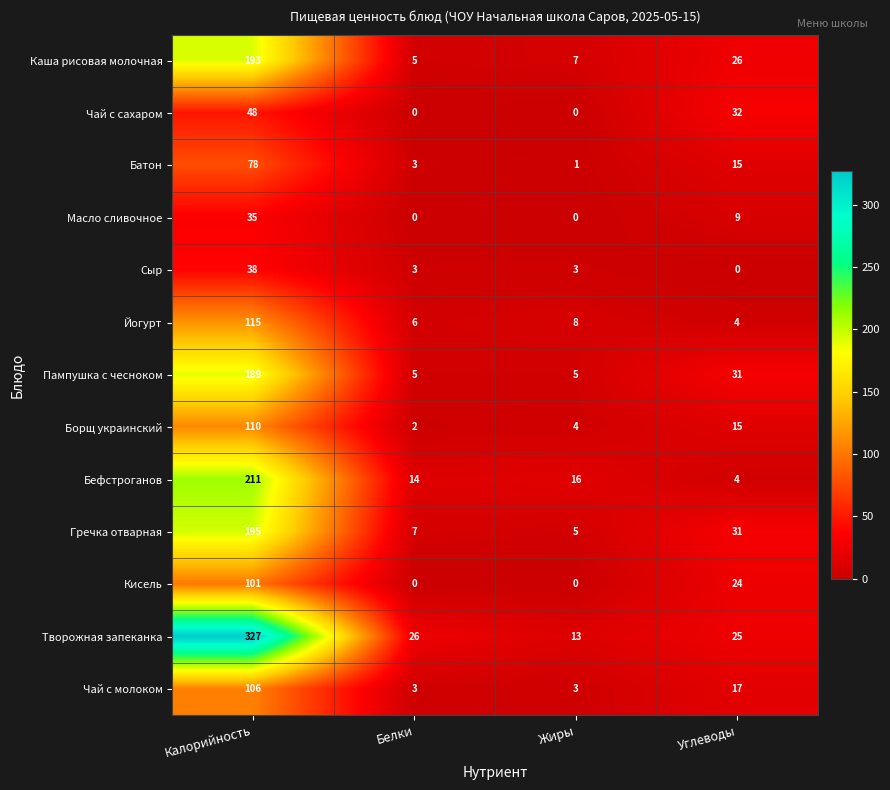

What is the sum of the Борщ украинский values at Углеводы and Белки?

17